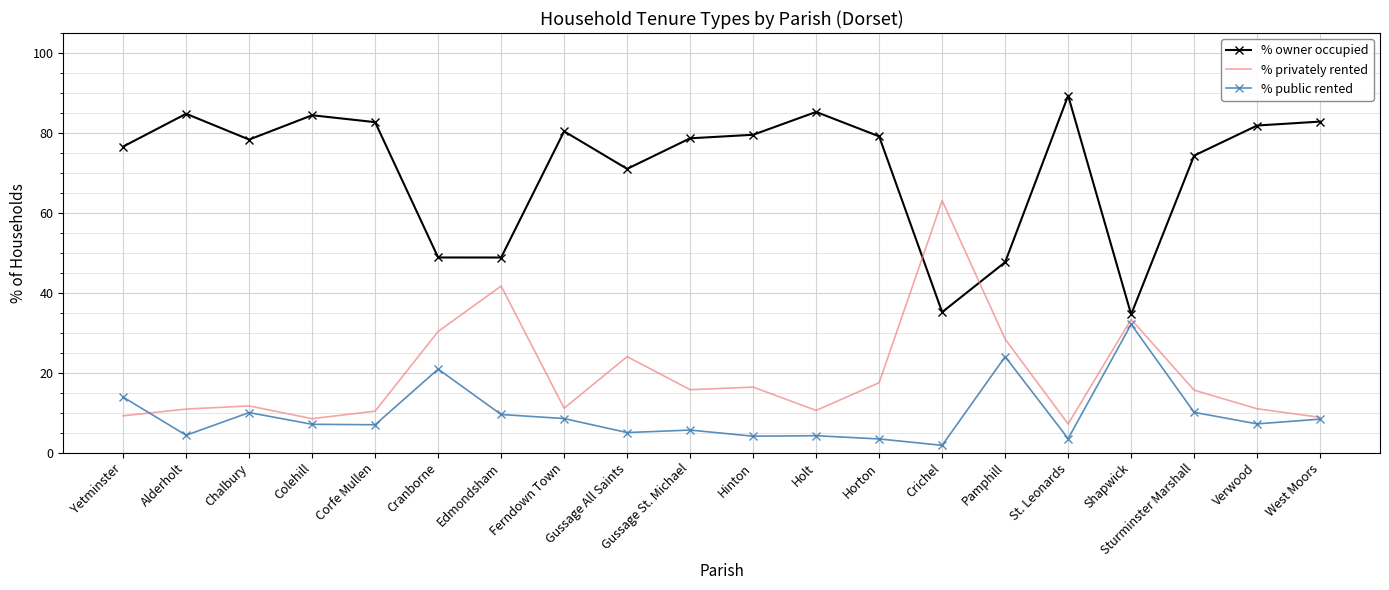

At which category does the chart reach its minimum across all series?

Crichel